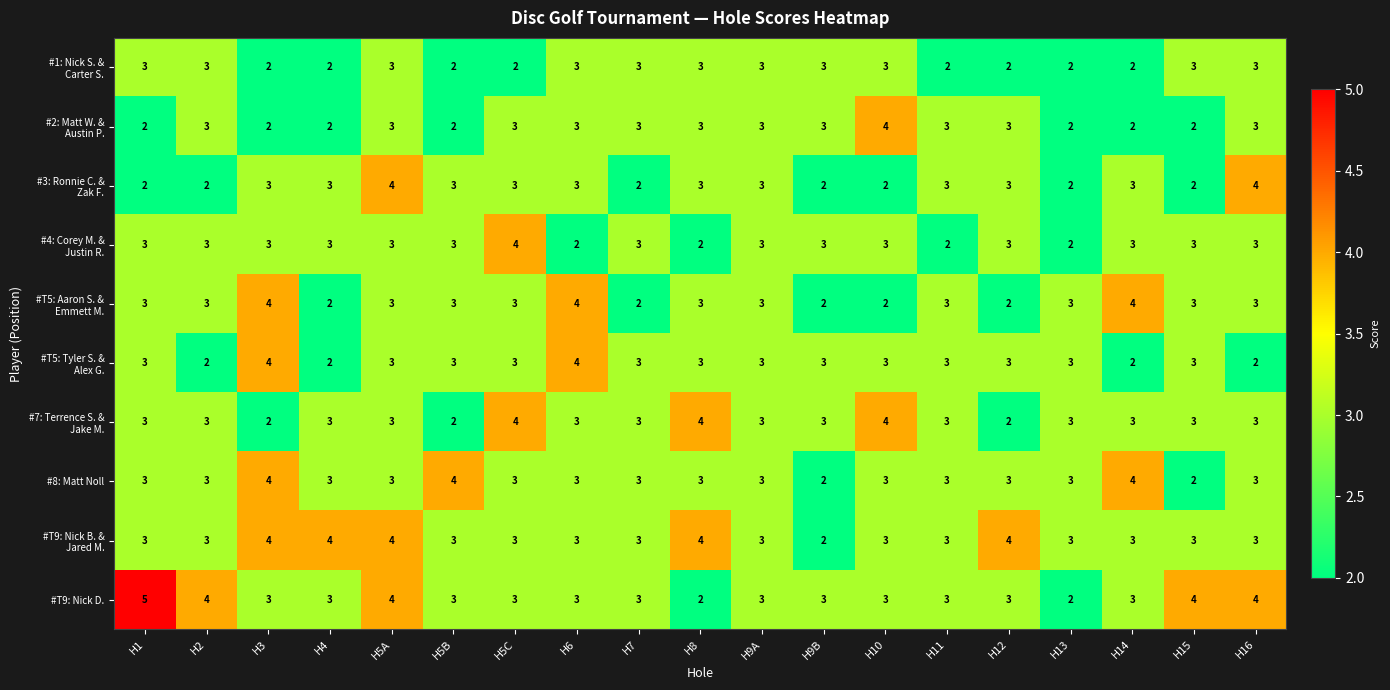

How many categories are shown in the chart?

19